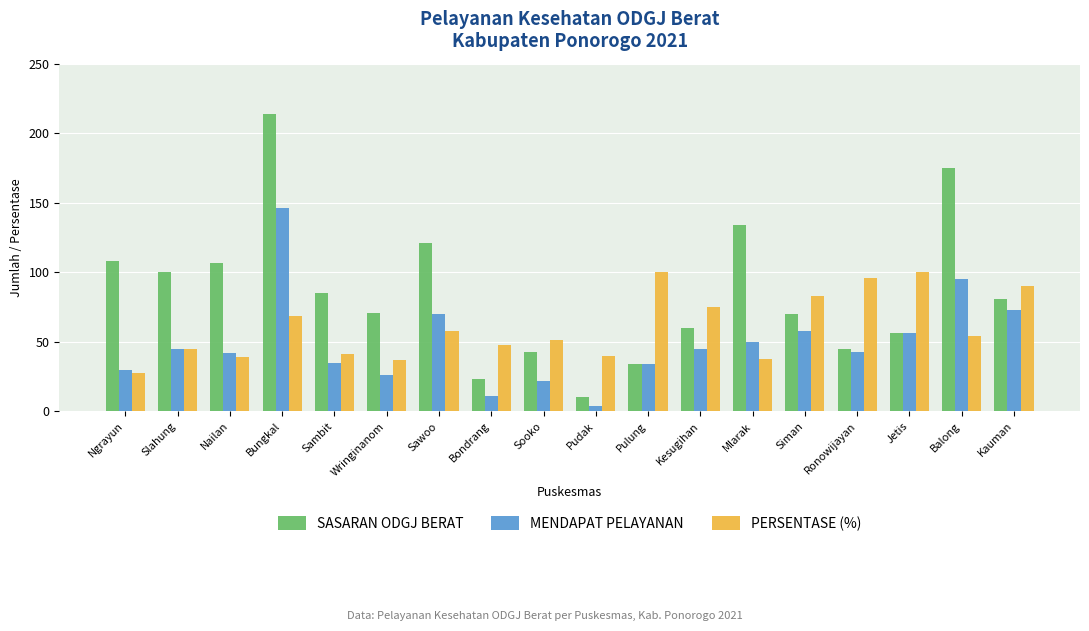

Rank the series by their maximum value, from highest to lowest.

SASARAN ODGJ BERAT, MENDAPAT PELAYANAN, PERSENTASE (%)